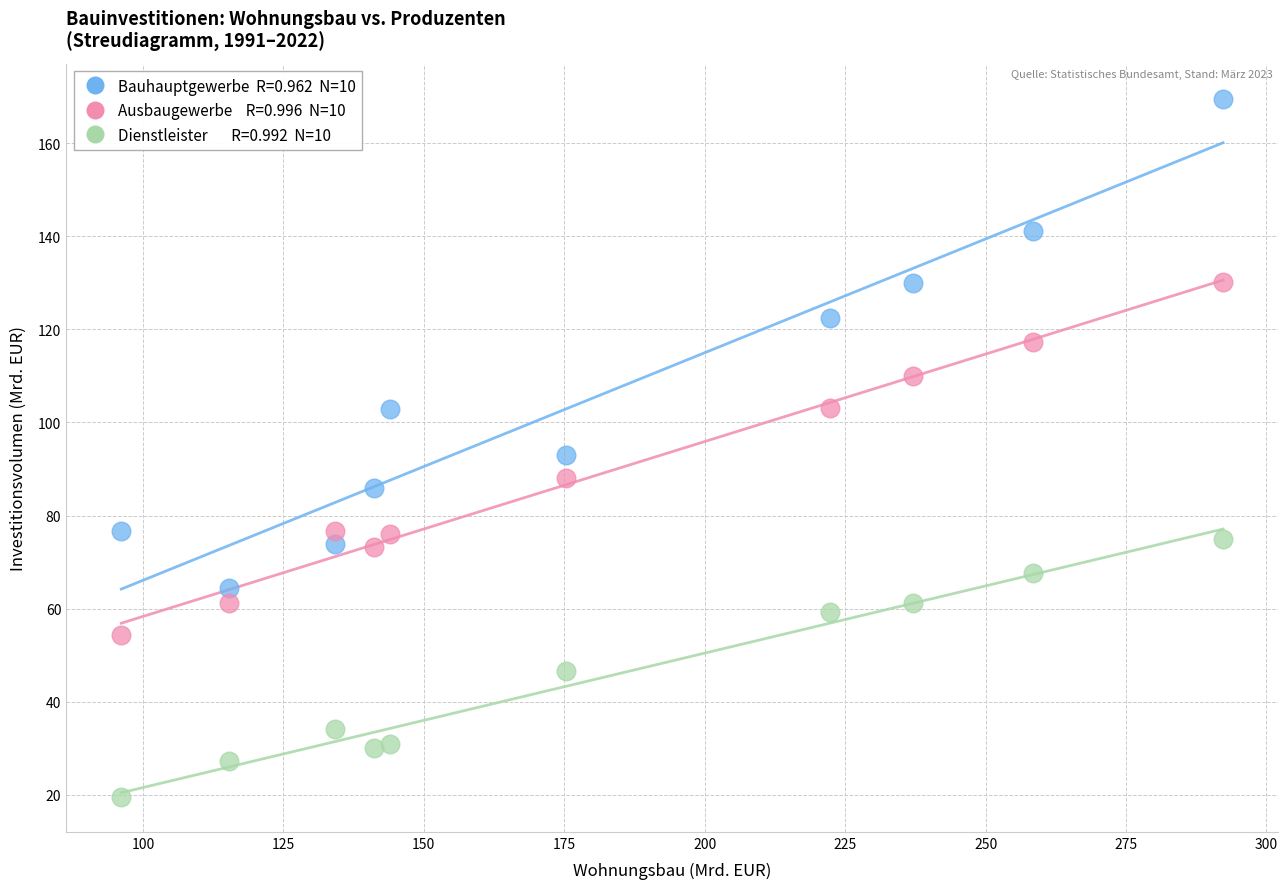

Across all data points, what is the range of X values (max minus min)?

196.1